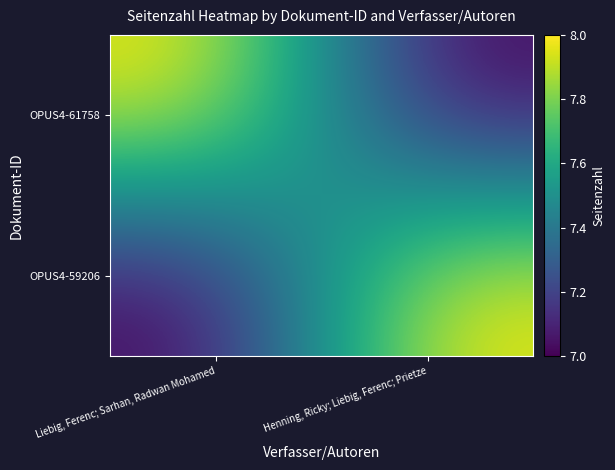

What is the smallest value displayed?

7